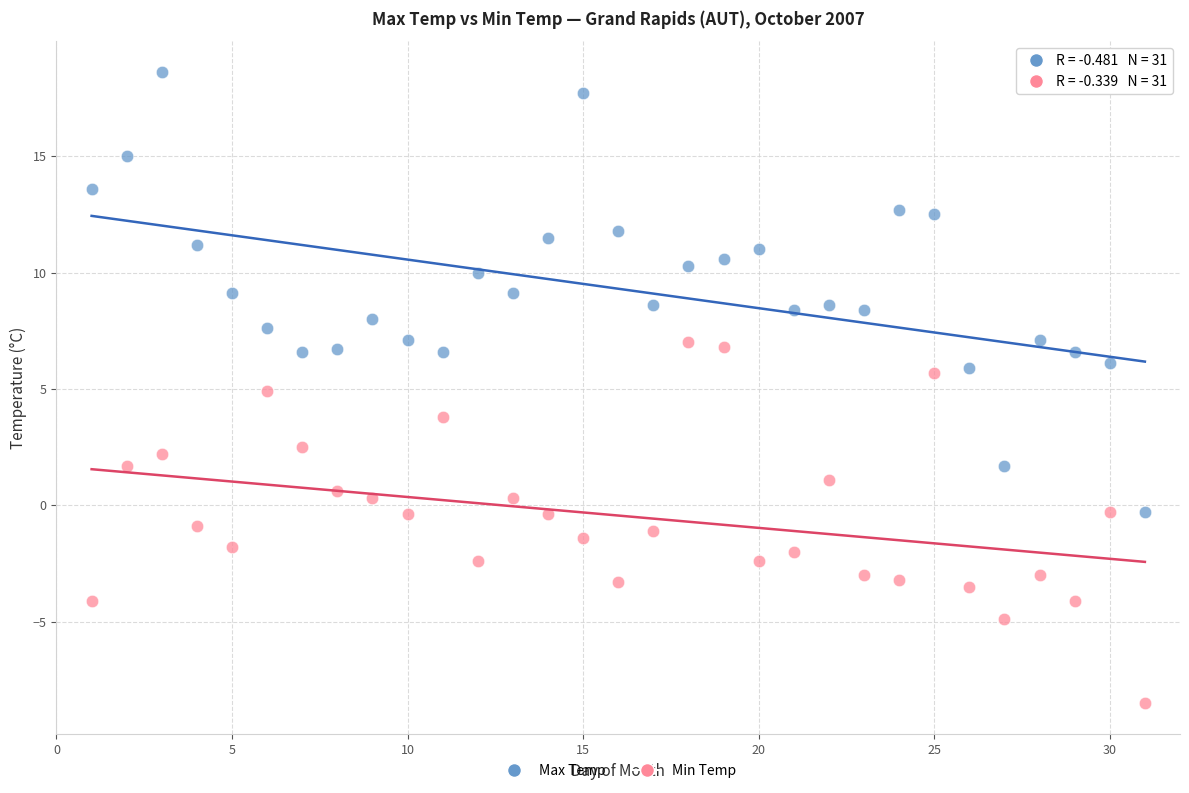

Which series contains the lowest Y value?

Min Temp